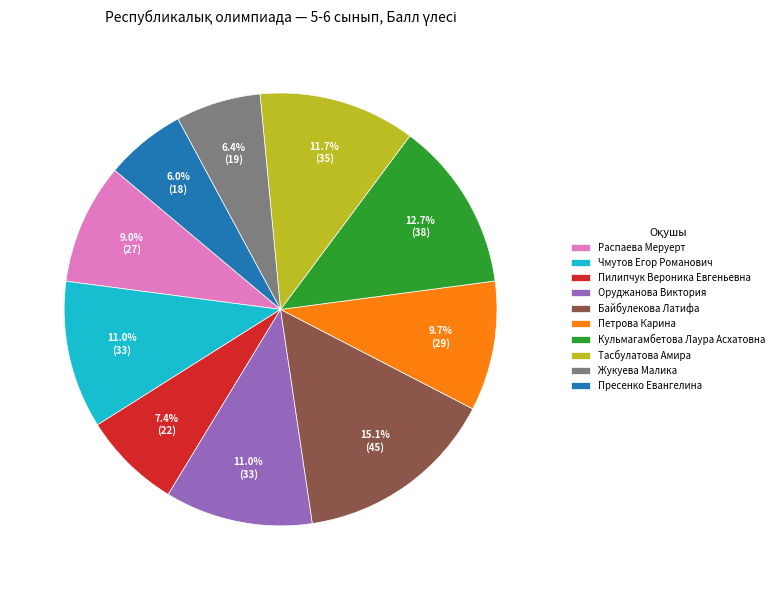

To the nearest percent, what is the average slice percentage?

10%